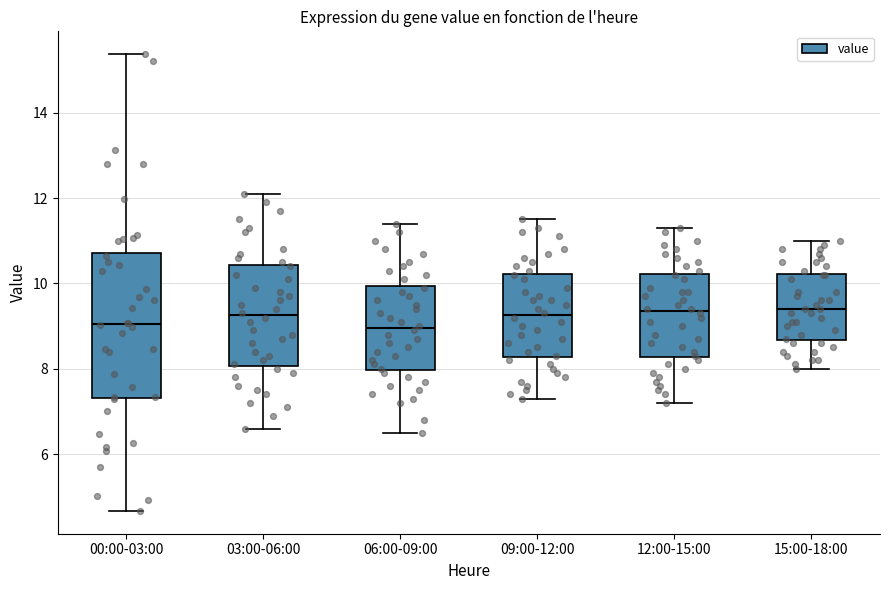

Reading left to right, read every box against the y-axis: the position of its median line, the range the box covers, and the ends of its whiskers. The values are not printed on the chart, so give them approximately, as read against the axis.

00:00-03:00: median 9.0, box 7.4 to 10.8, whiskers 4.6 to 15.4
03:00-06:00: median 9.2, box 8.0 to 10.4, whiskers 6.6 to 12.2
06:00-09:00: median 9.0, box 8.0 to 10.0, whiskers 6.6 to 11.4
09:00-12:00: median 9.2, box 8.2 to 10.2, whiskers 7.4 to 11.6
12:00-15:00: median 9.4, box 8.2 to 10.2, whiskers 7.2 to 11.4
15:00-18:00: median 9.4, box 8.6 to 10.2, whiskers 8.0 to 11.0